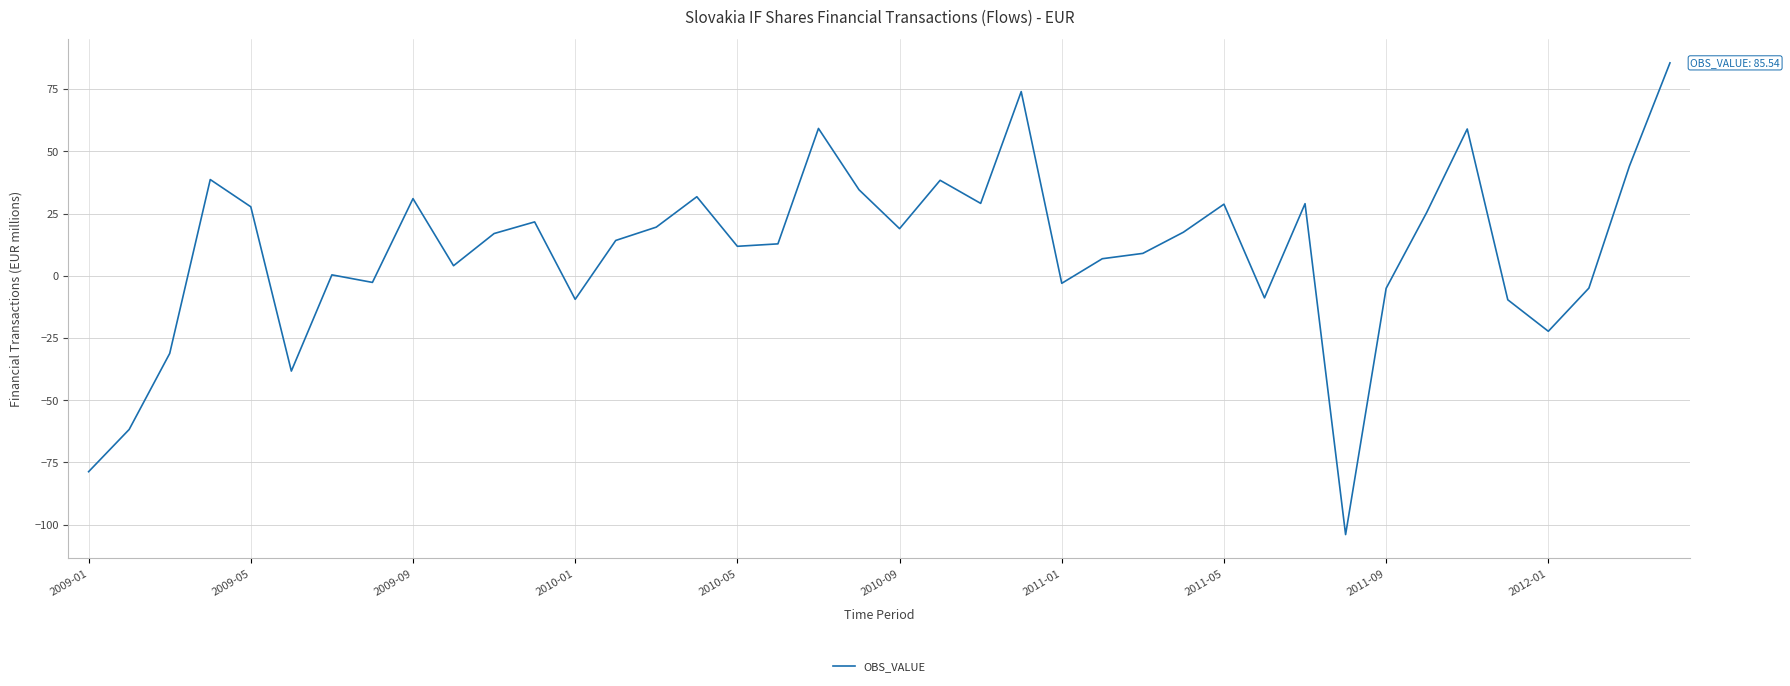

What is the maximum value shown in the chart?

85.5